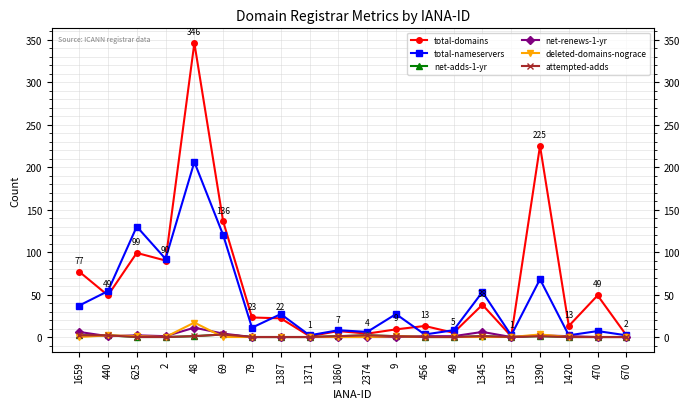

True or false: net-adds-1-yr has more than 2 points higher than both neighbors.

True